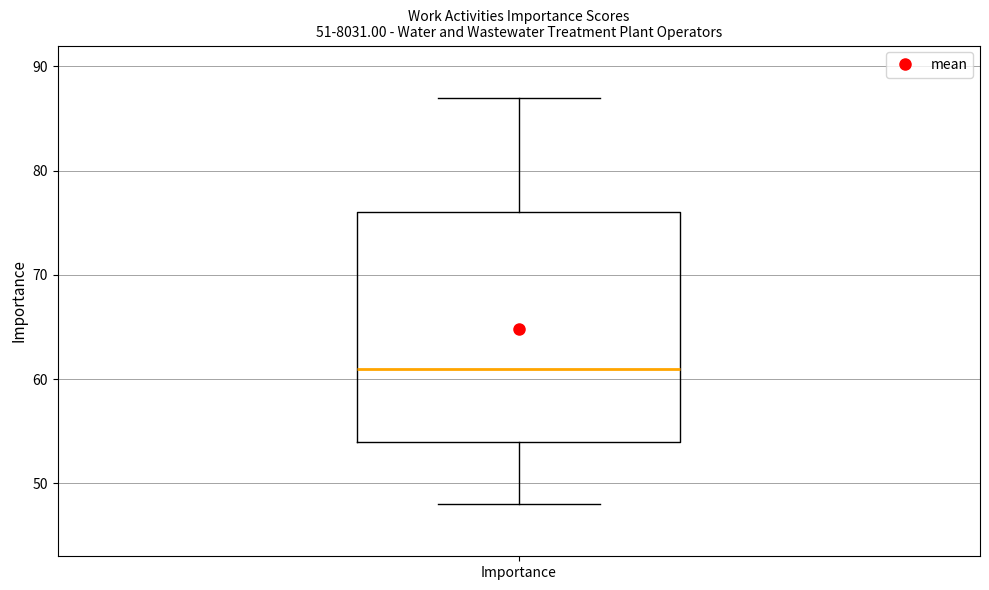

Where is the lower edge of the box for Importance on the y-axis? The values are not printed on the chart, so give them approximately, as read against the axis.

54